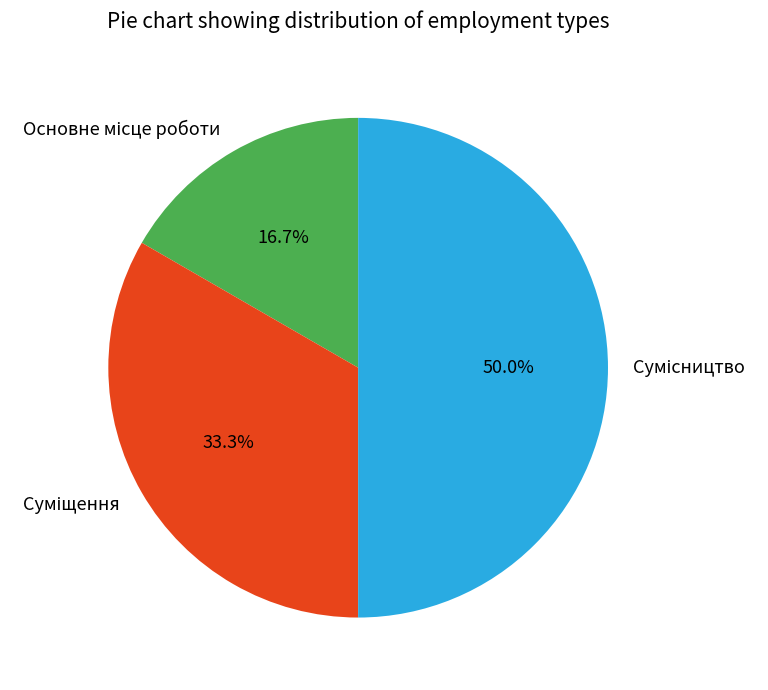

What percentage is NOT represented by Основне місце роботи?

83.3%